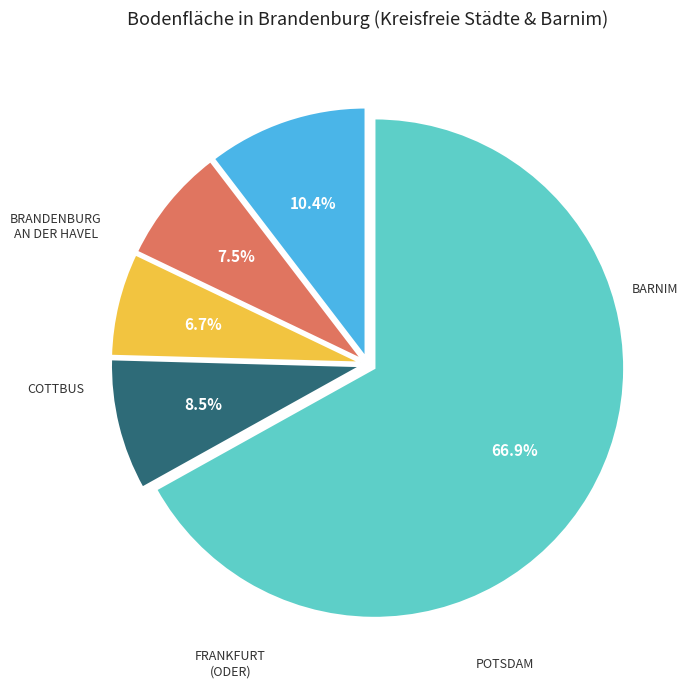

Does any single category account for the majority?

Yes